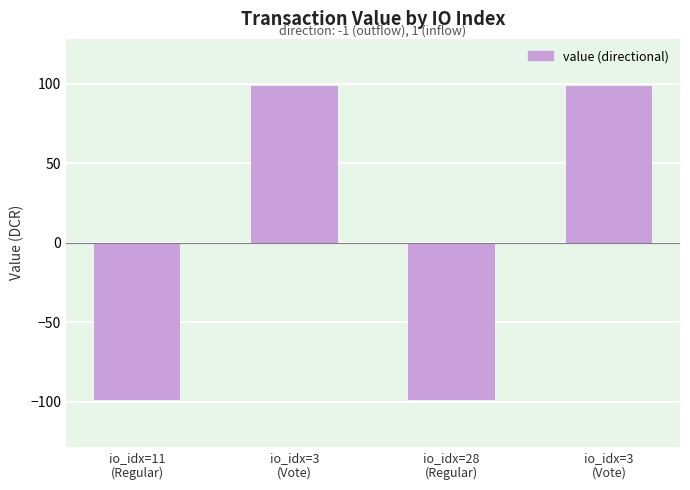

Reading left to right, list all the values displayed in this chart.

io_idx=11
(Regular)=-98.7	io_idx=3
(Vote)=98.7	io_idx=28
(Regular)=-98.7	io_idx=3
(Vote)=98.7